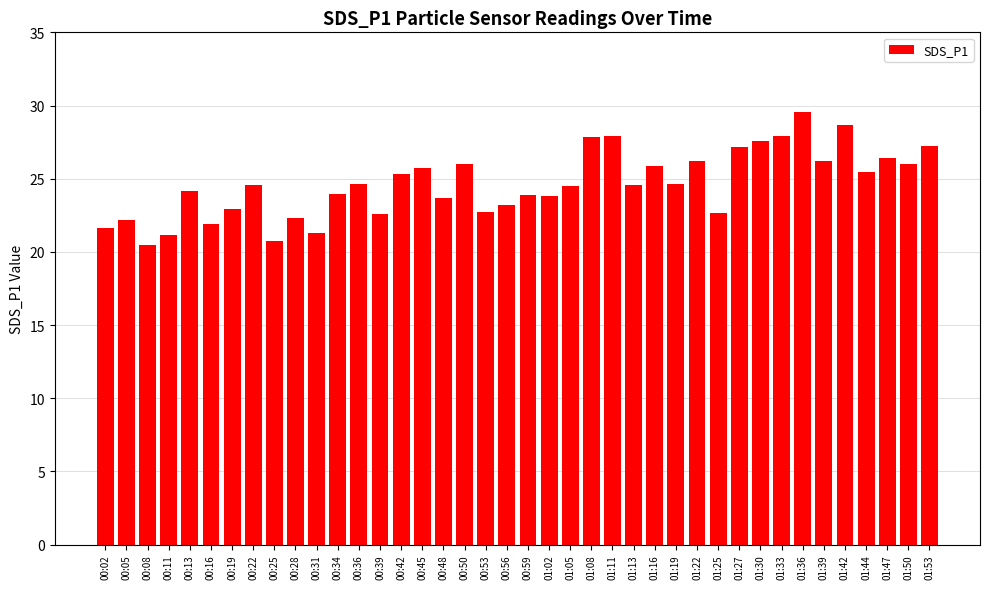

What is the label of the 15th bar from the left?

00:42